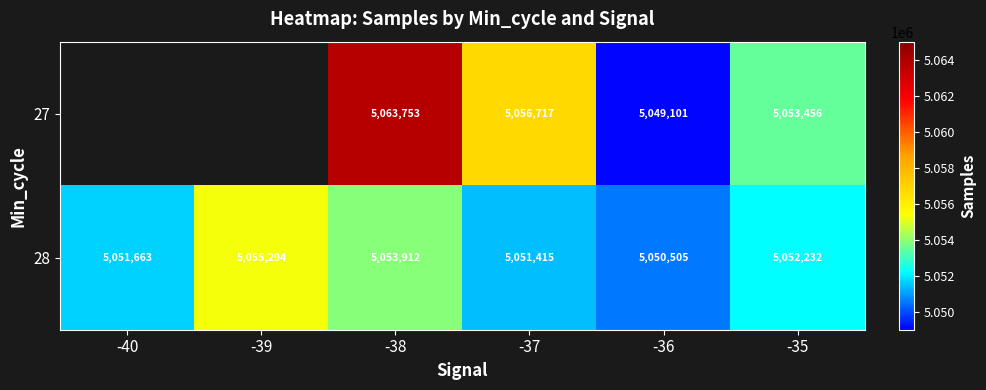

The 27 series shows 1229405.1 at -35. True or false?

False